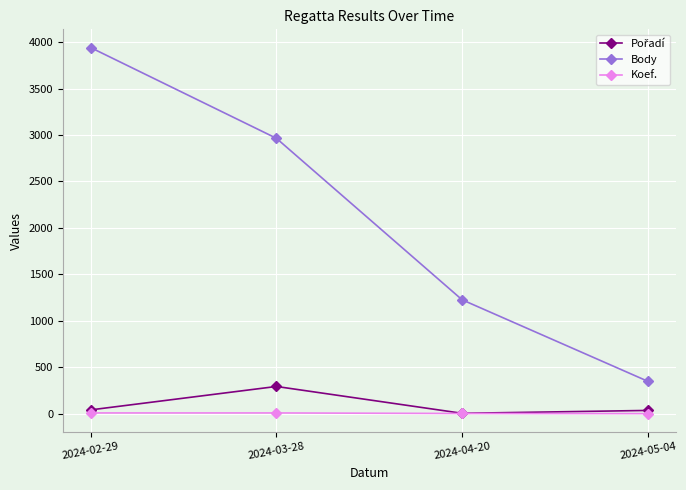

What is the label of the 2nd point from the left?

2024-03-28